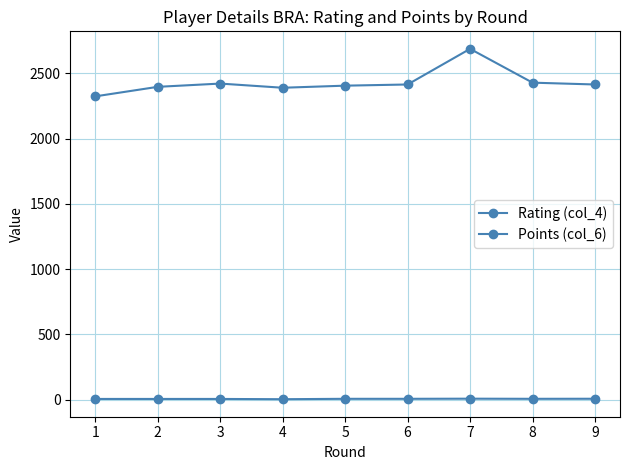

How many lines are shown in the chart?

2